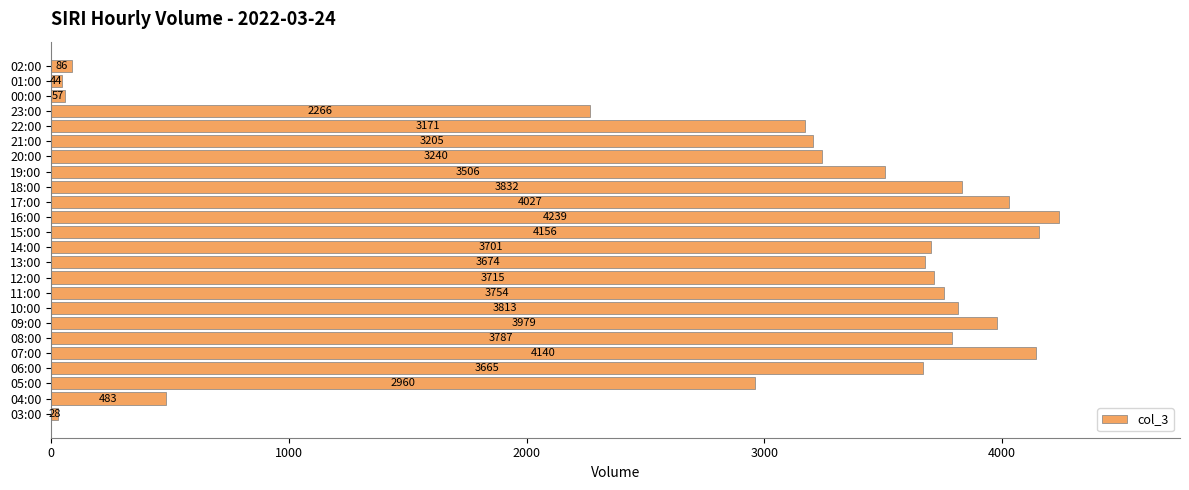

What is the sum of all values?

69528